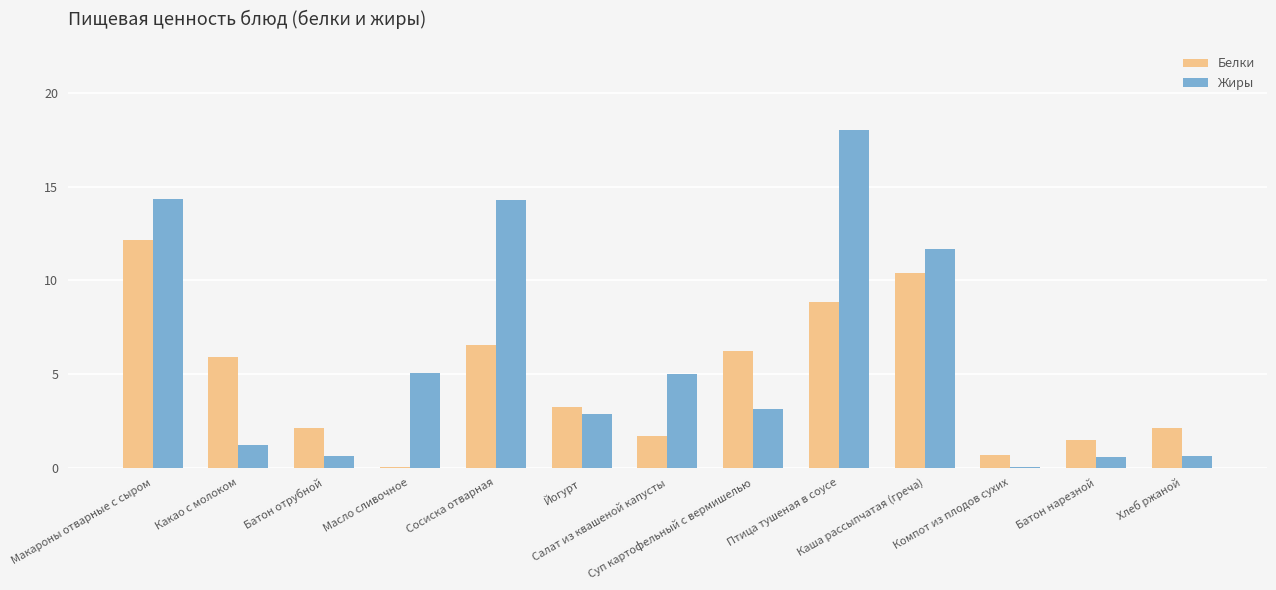

What is the greatest value displayed?

18.0